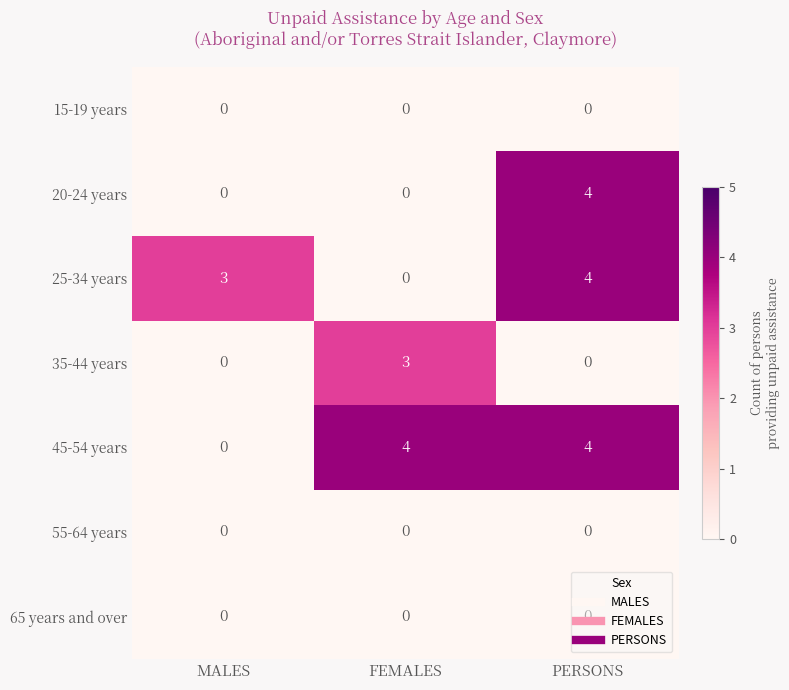

How many values in the 25-34 years series are below 3?

1